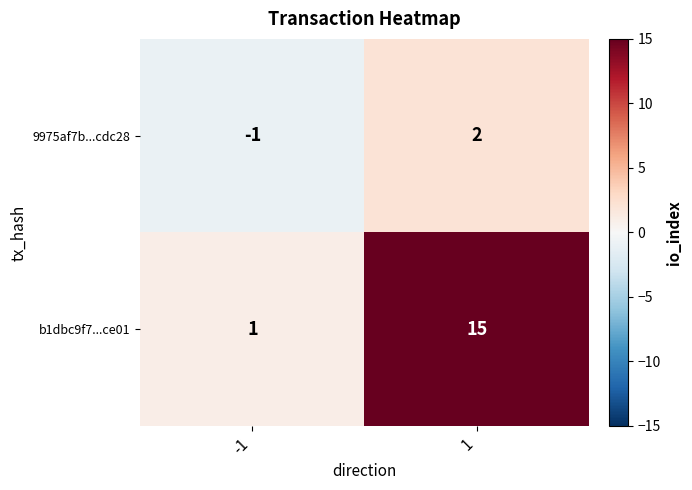

What is the spread (max minus min) of values at -1?

2